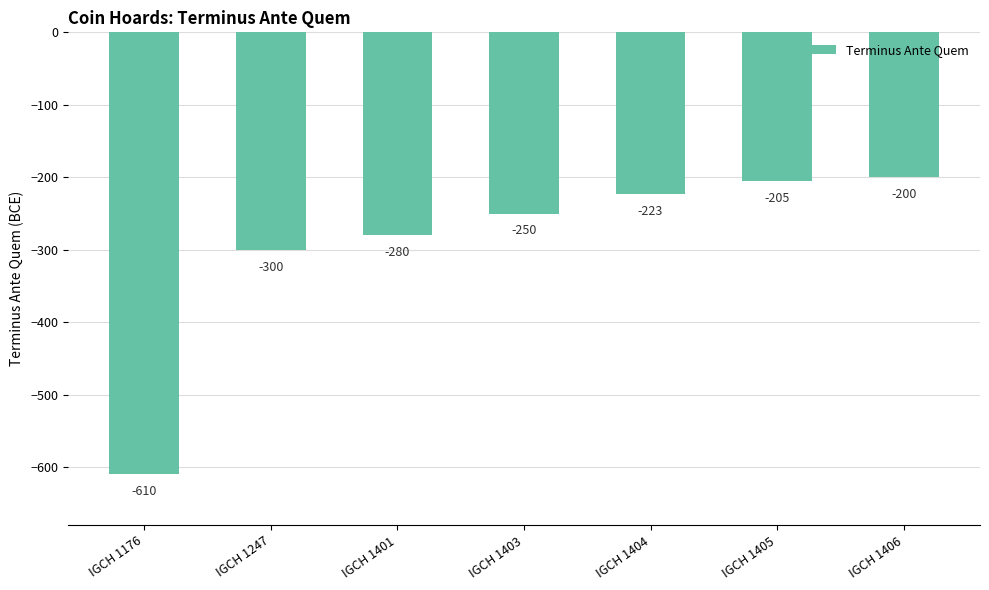

Rank the categories by value from highest to lowest.

IGCH 1406, IGCH 1405, IGCH 1404, IGCH 1403, IGCH 1401, IGCH 1247, IGCH 1176